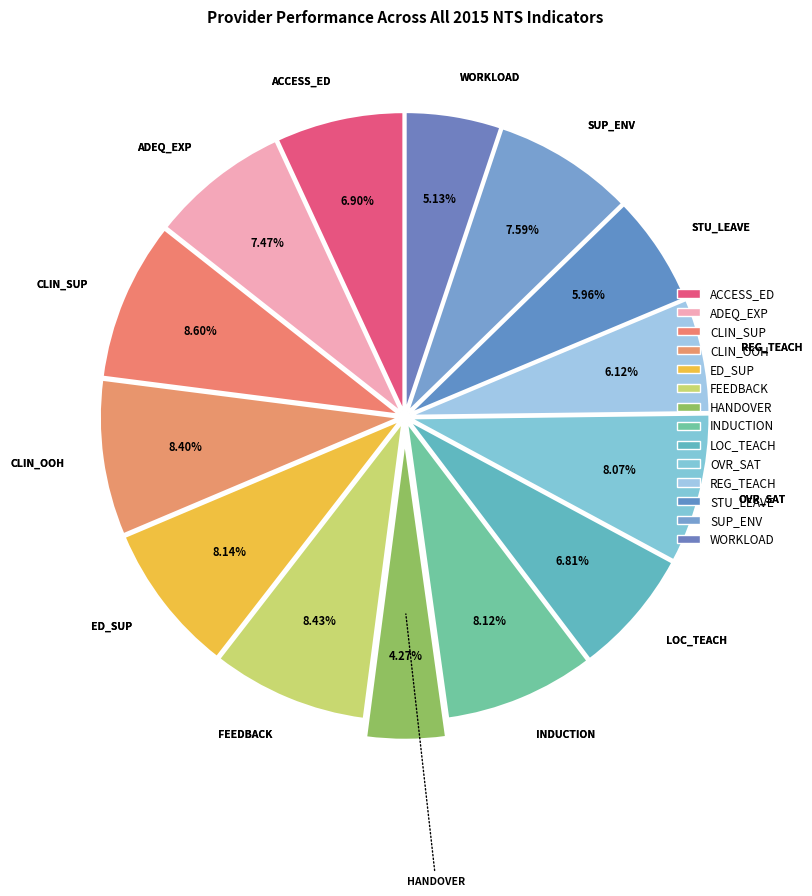

Which slice is the smallest?

HANDOVER